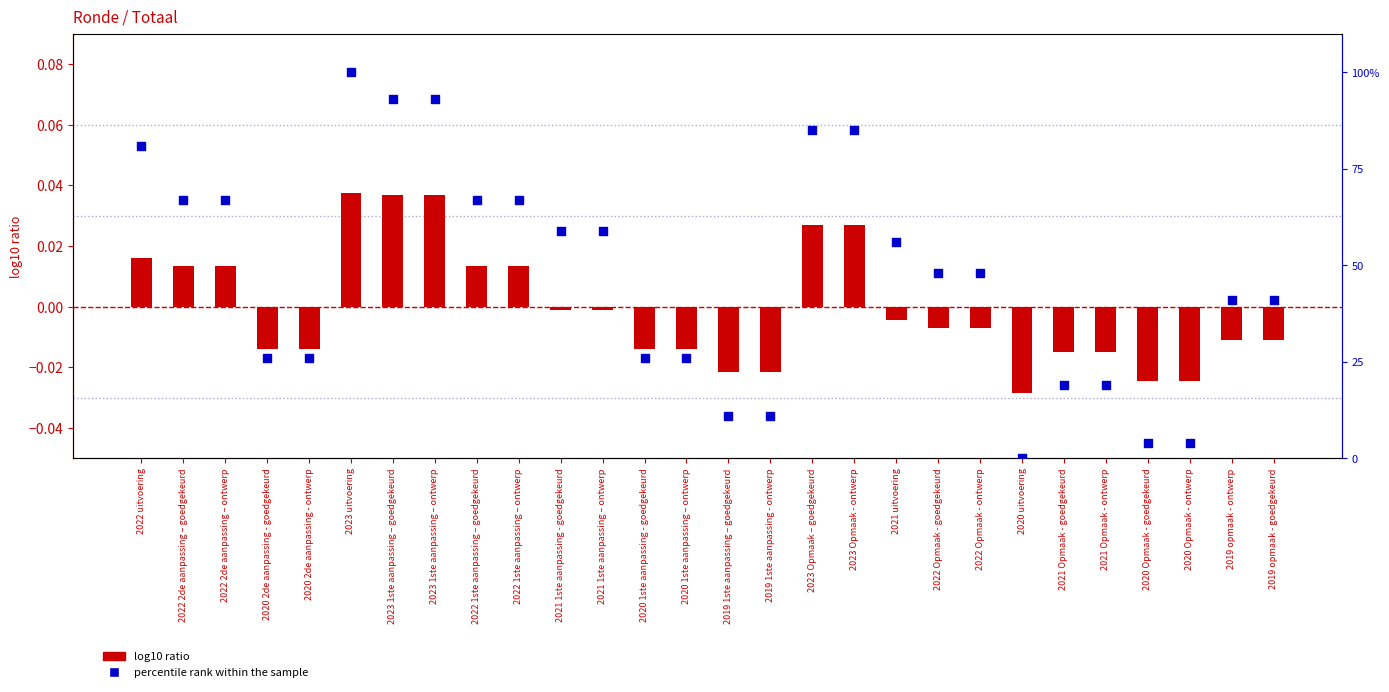

Which series reaches the minimum Y coordinate?

log10 ratio